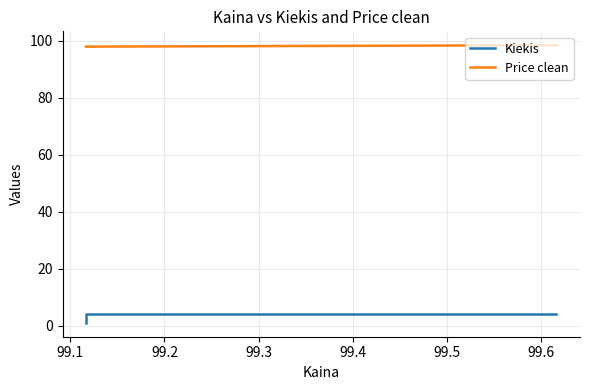

Rank the series at 99.1 from lowest to highest value.

Kiekis, Price clean